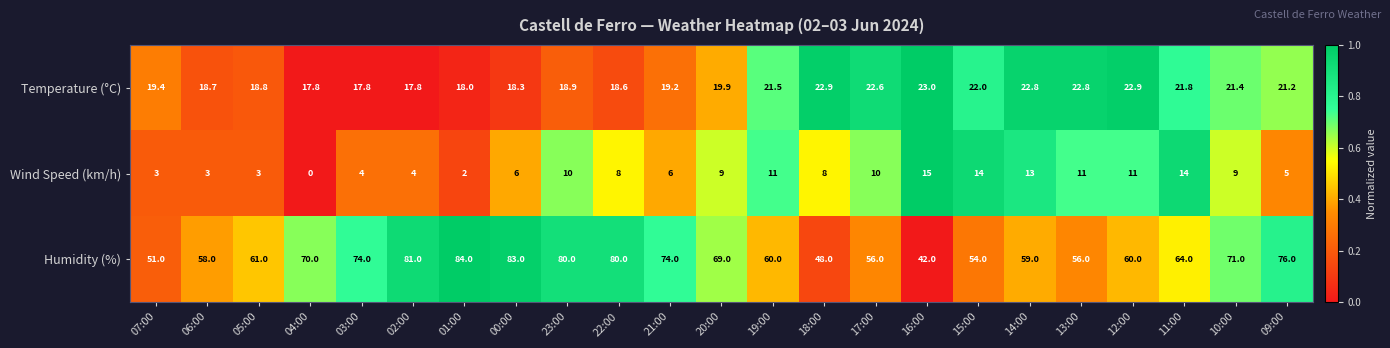

At which label does Wind Speed (km/h) reach its peak?

16:00